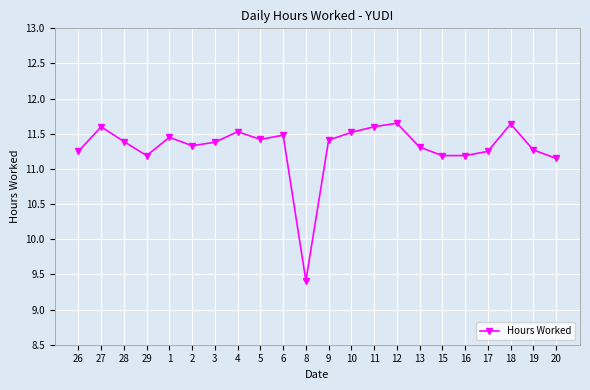

What is the change in value from 28 to 17?

-0.1